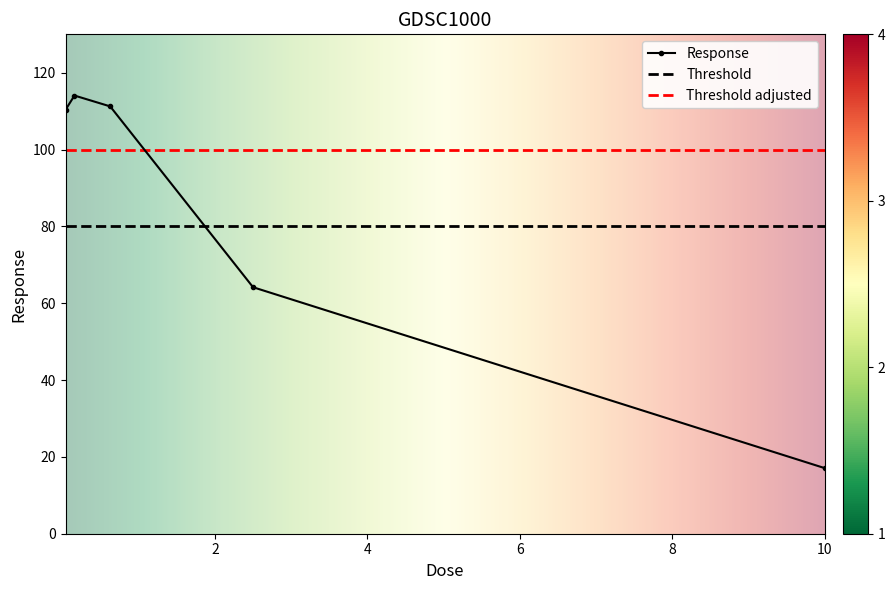

What is the minimum value shown in the chart?

17.1